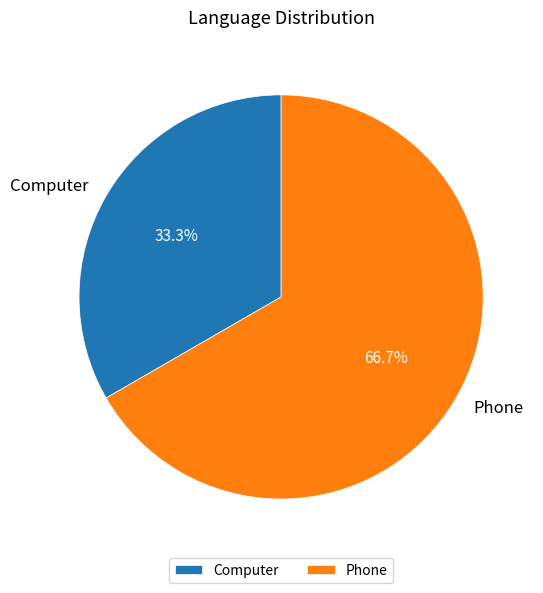

True or false: Phone accounts for 78% of the total.

False